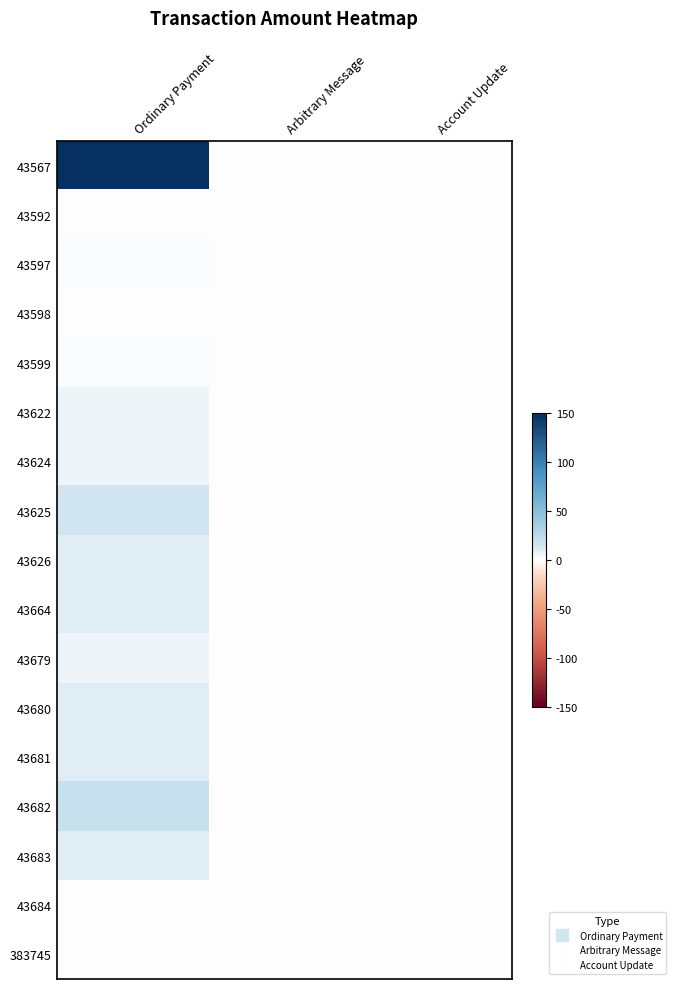

Rank the series by their maximum value, from highest to lowest.

43567, 43682, 43625, 43664, 43681, 43683, 43626, 43680, 43622, 43624, 43679, 43597, 43599, 43592, 43598, 383745, 43684